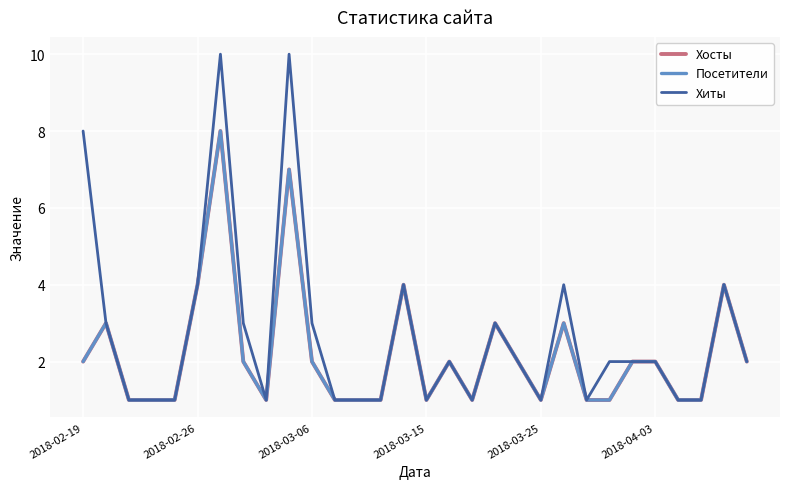

True or false: Посетители and Хосты cross at least once.

False